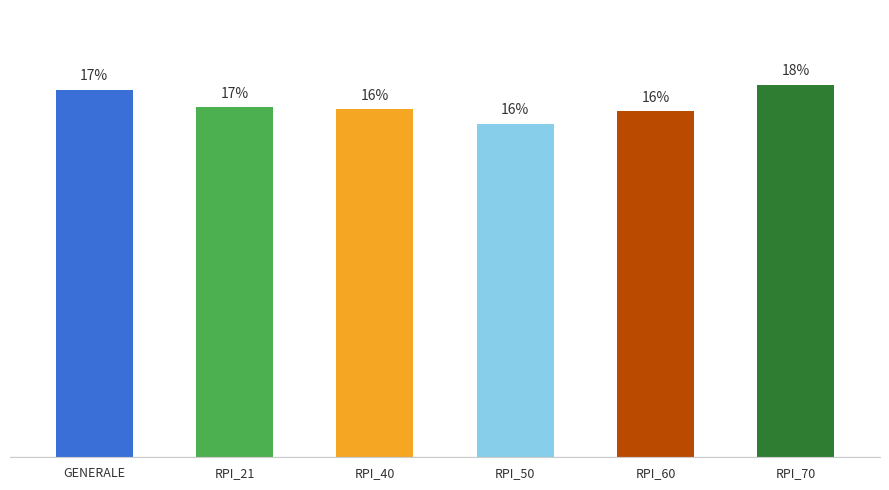

The chart shows a value of 25.9 at RPI_60. True or false?

False